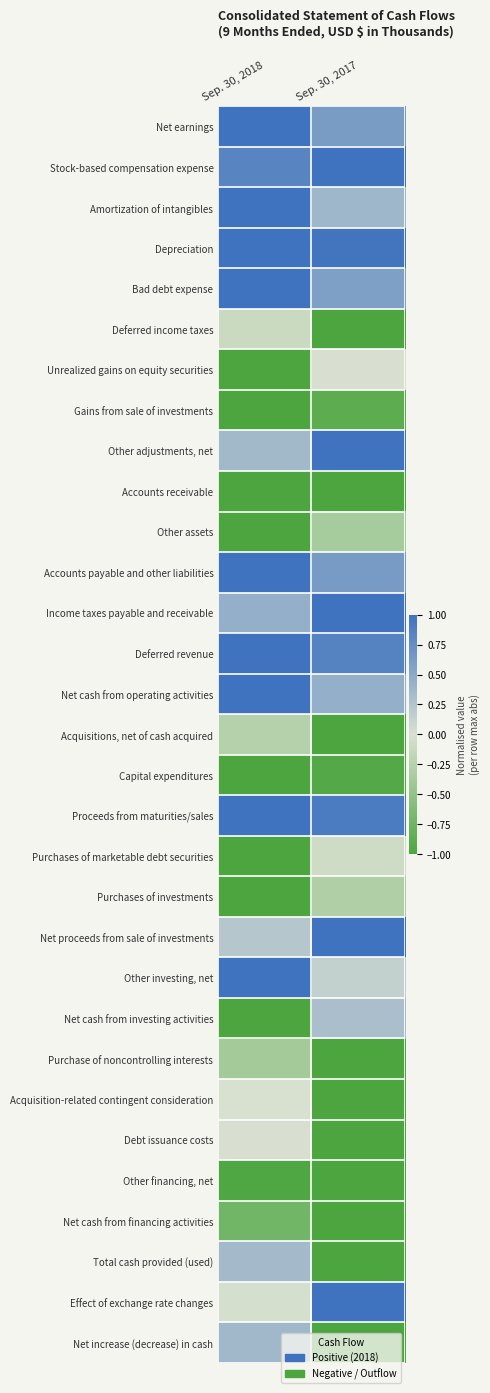

What is the spread (max minus min) of values at Sep. 30, 2017?

2.0